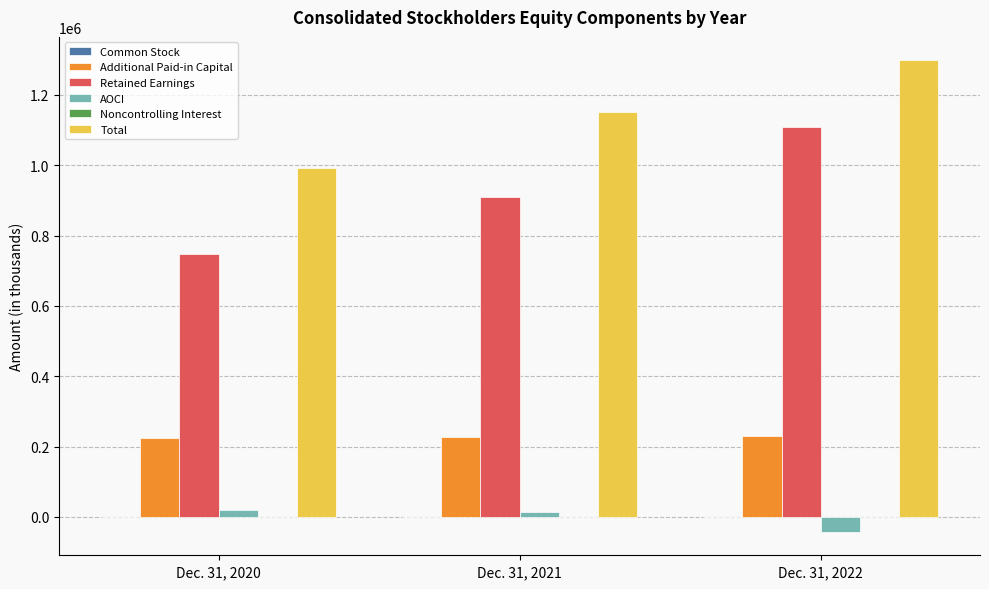

At which category is the sum across all series the highest?

Dec. 31, 2022